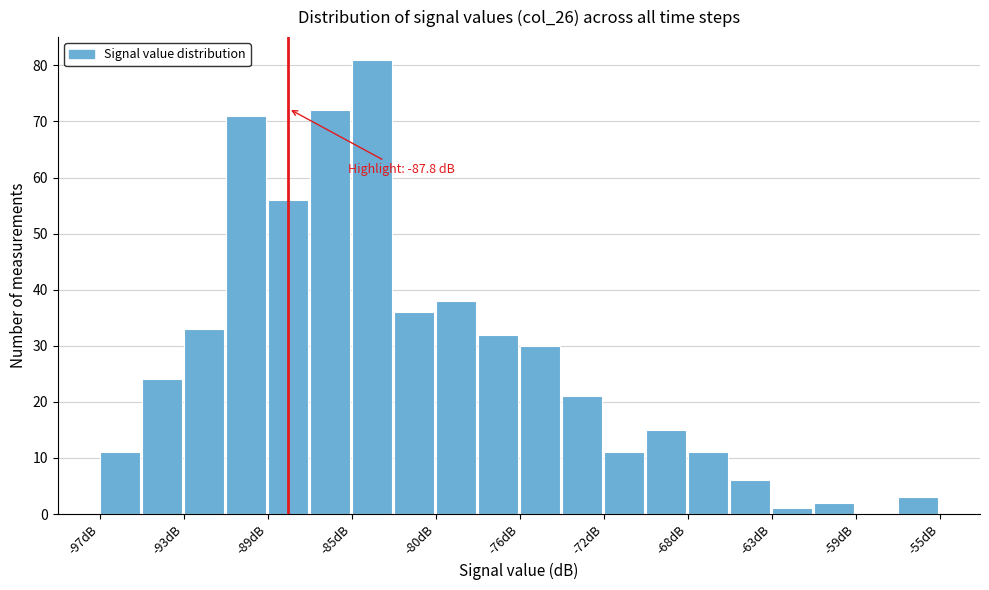

Over which range of the x-axis is the bar tallest?

-84.5 to -82.5